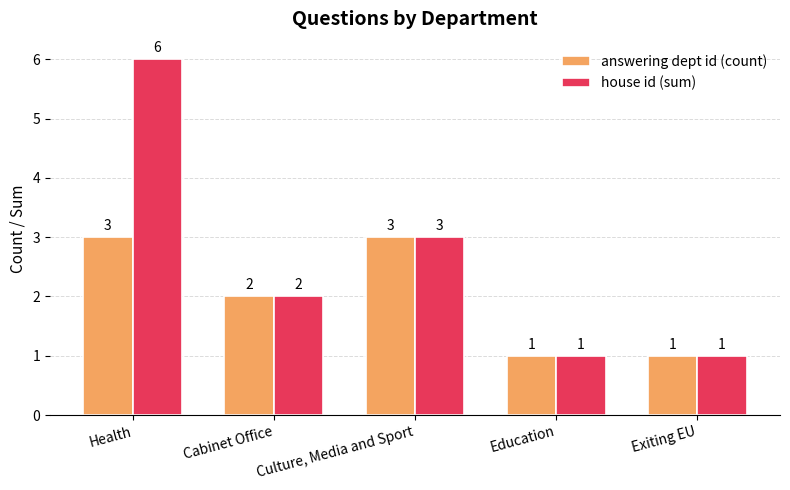

What is the difference between the house id (sum) values at Education and Culture, Media and Sport?

2